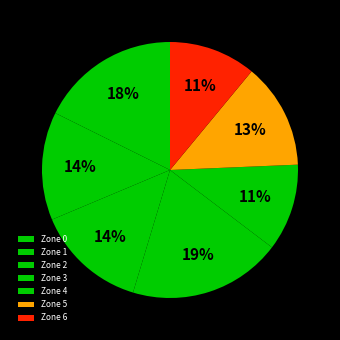

To the nearest percent, what is the difference between the largest and smallest slice percentages?

8%